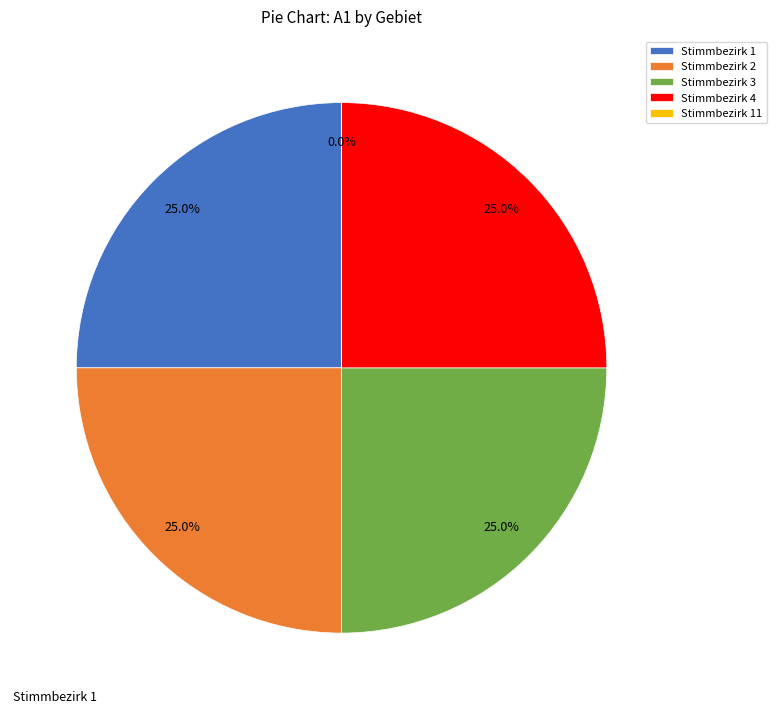

What is the total percentage of Stimmbezirk 4 and Stimmbezirk 1?

50.0%